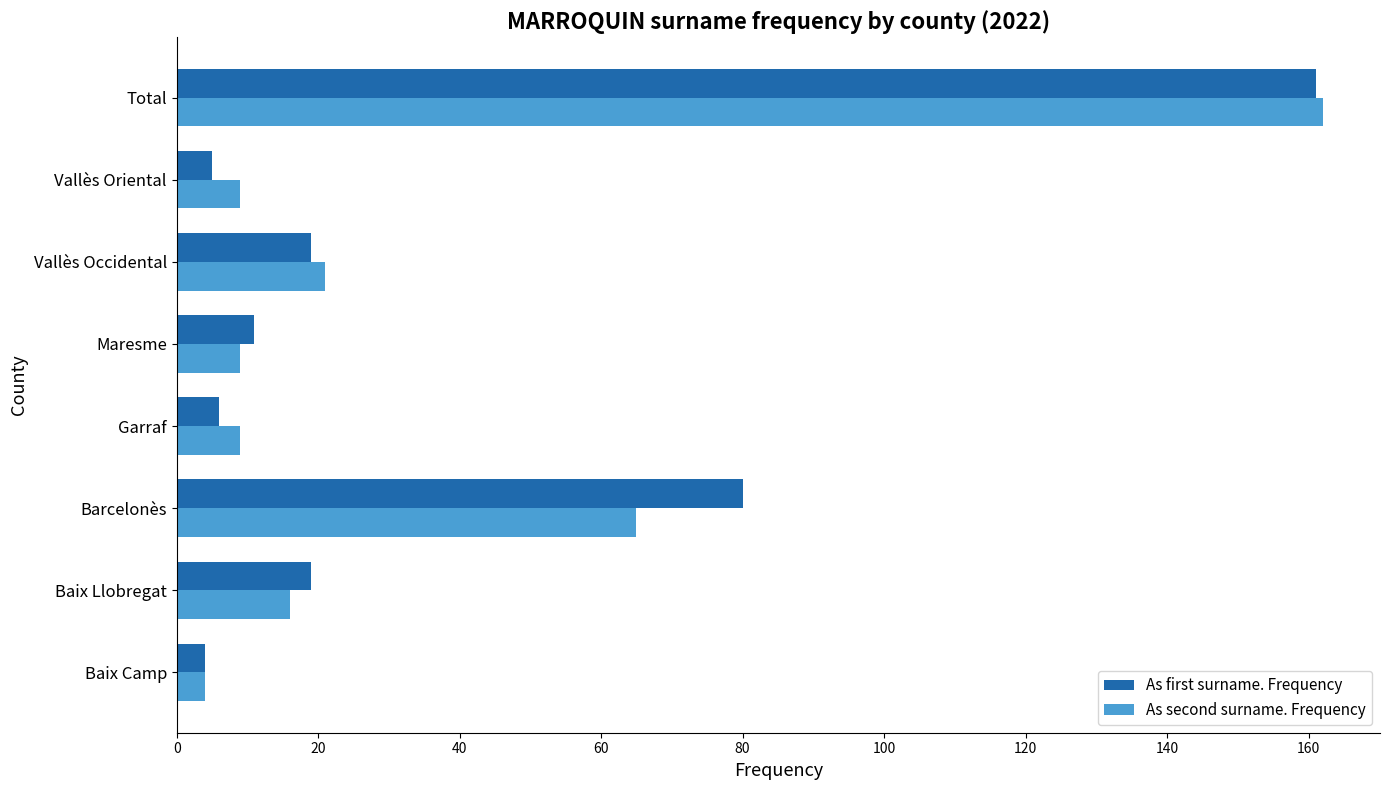

What is the difference between the As second surname. Frequency values at Vallès Occidental and Baix Llobregat?

5